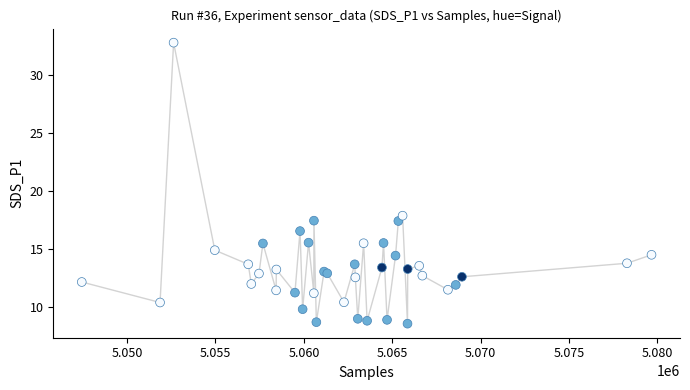

What Y value in the scatter plot is closest to 20?

17.9